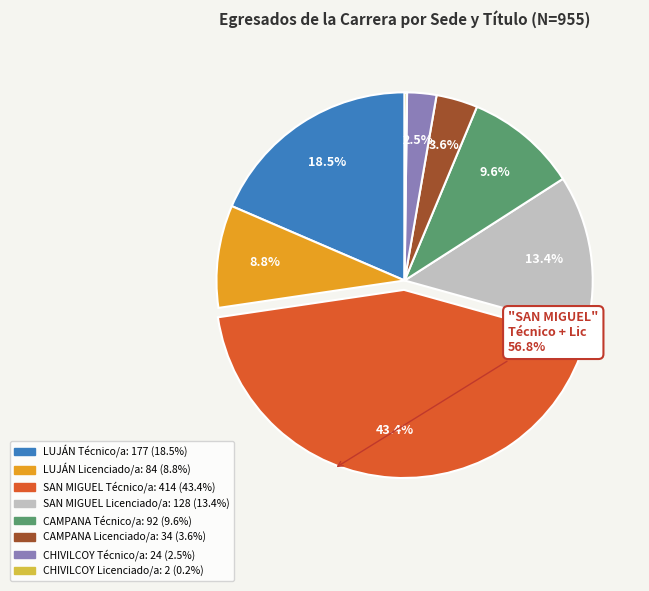

Does CAMPANA Licenciado/a represent more than half of the total?

No